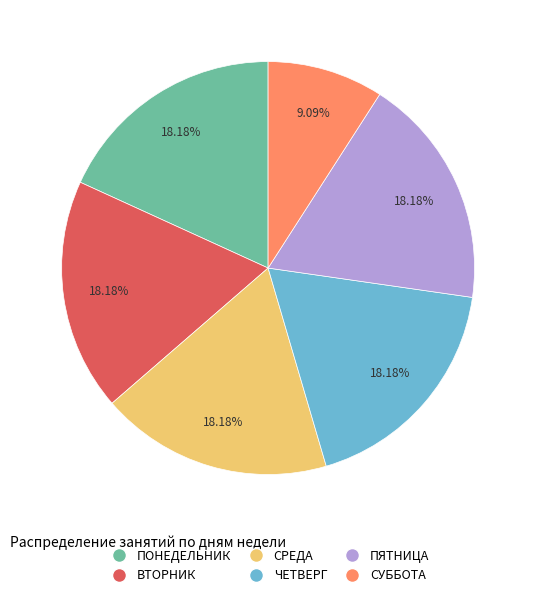

Which category has the smallest portion of the pie?

СУББОТА